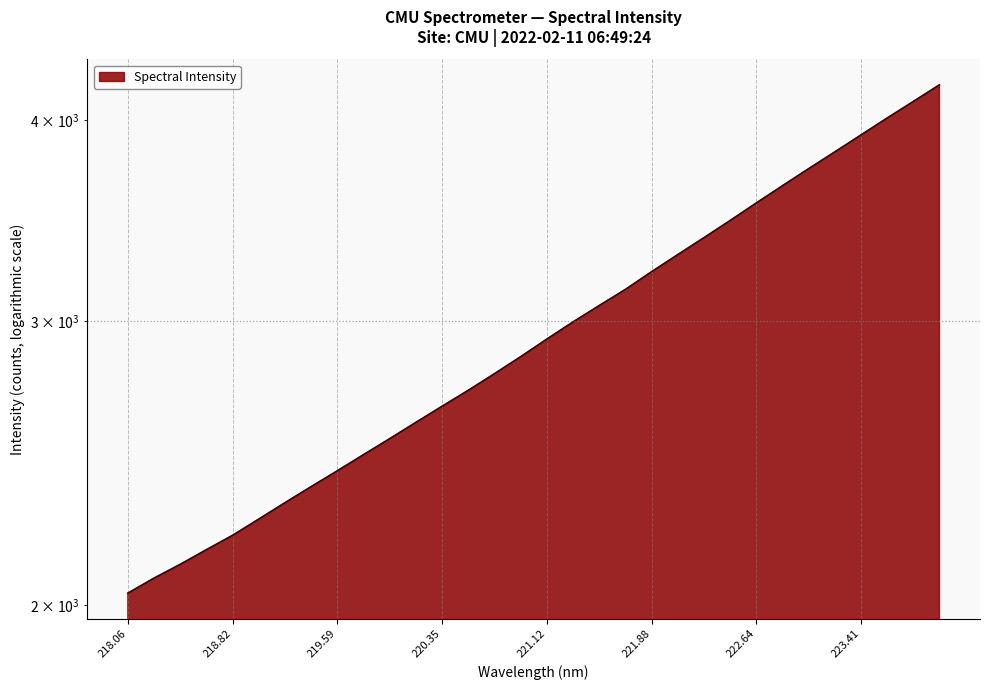

What is the change in value from 219.0156 to 222.263?

+1121.1